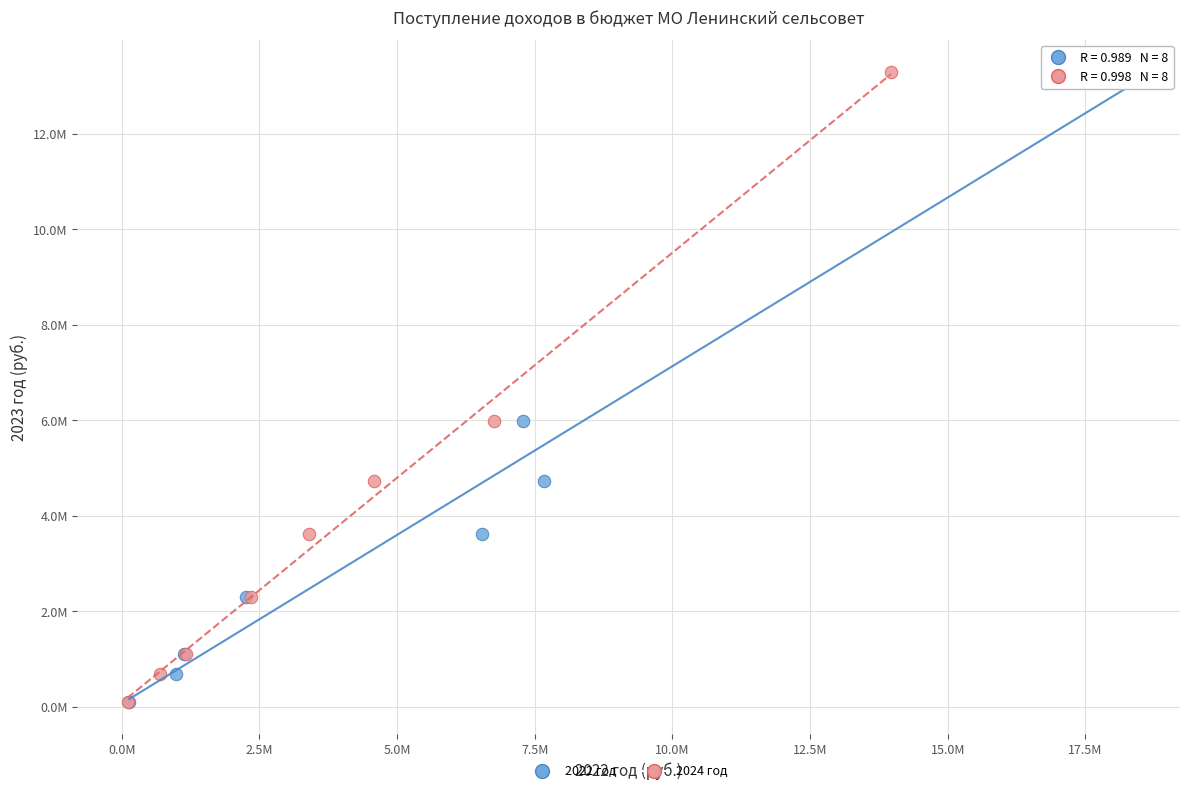

What are all the series names shown in the legend?

2022 год, 2024 год